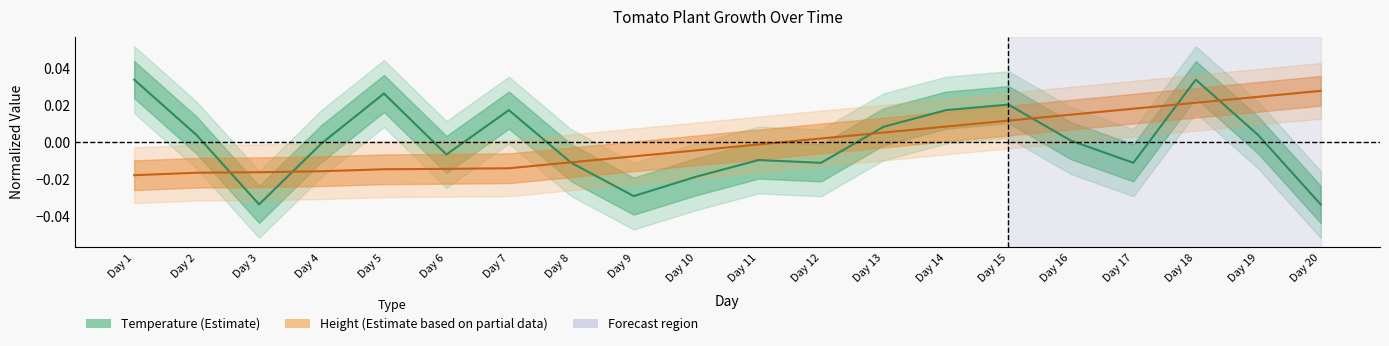

Which series has the largest range (max minus min)?

Temperature (Estimate)